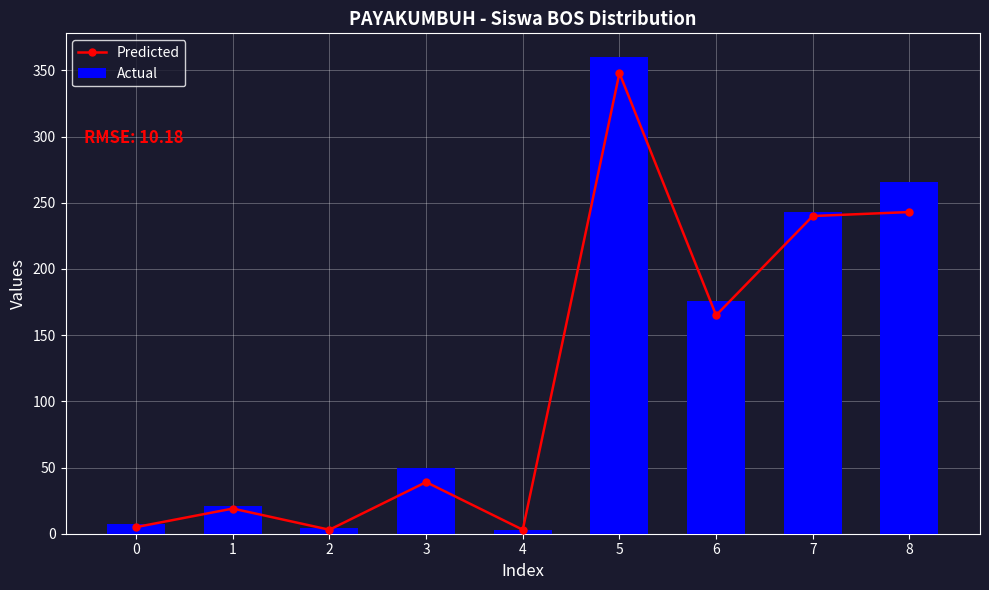

At which category is the sum across all series the highest?

5